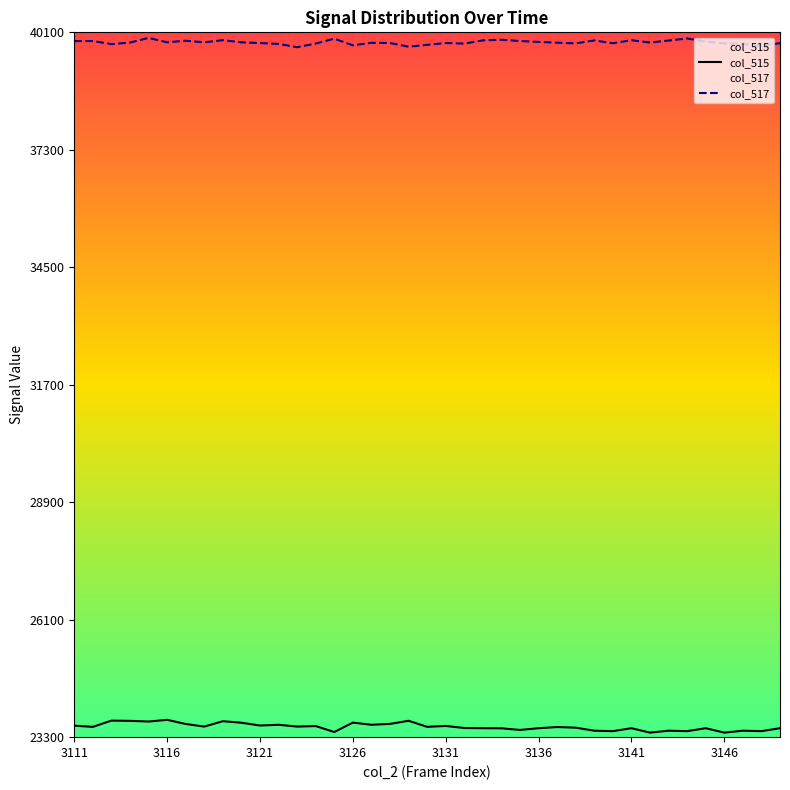

Which series has the largest total across all categories?

col_517